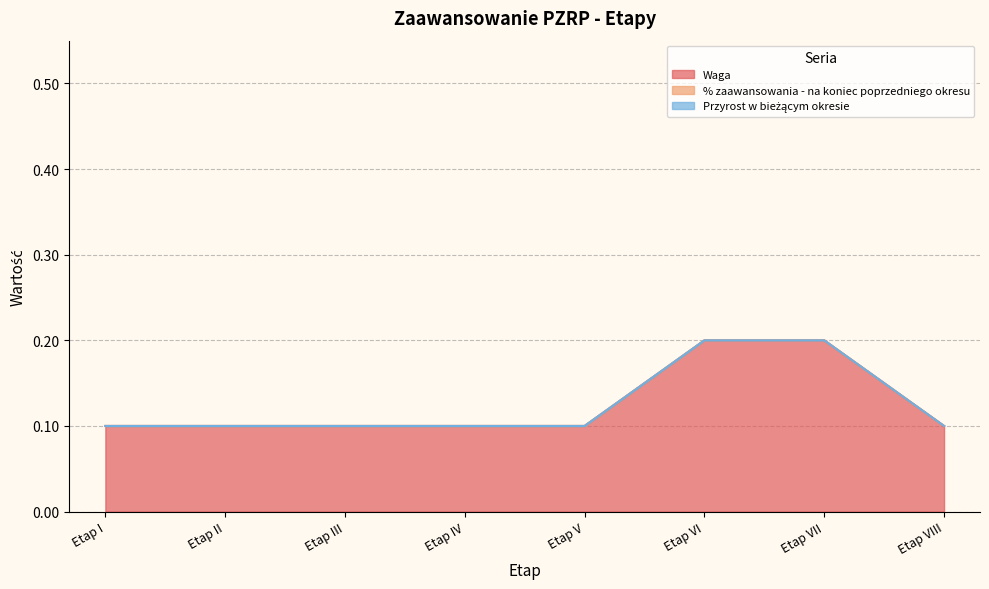

Which category has the lowest value in the % zaawansowania - na koniec poprzedniego okresu series?

Etap I